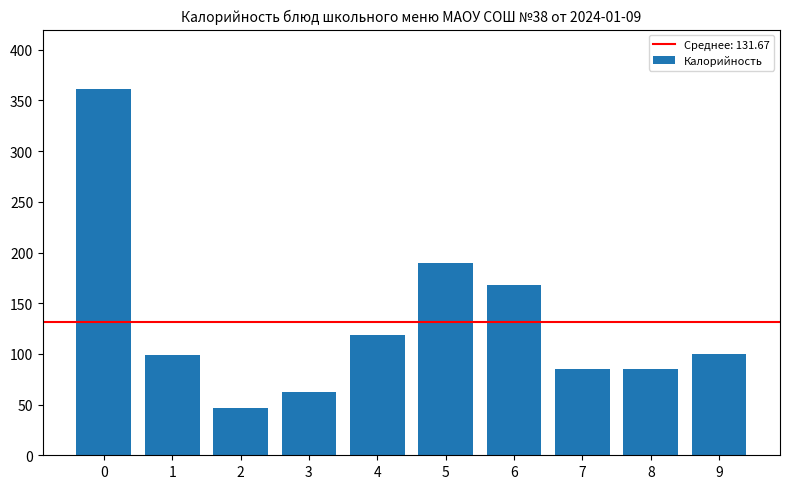

What is the difference between the values at 2 and 1?

52.4